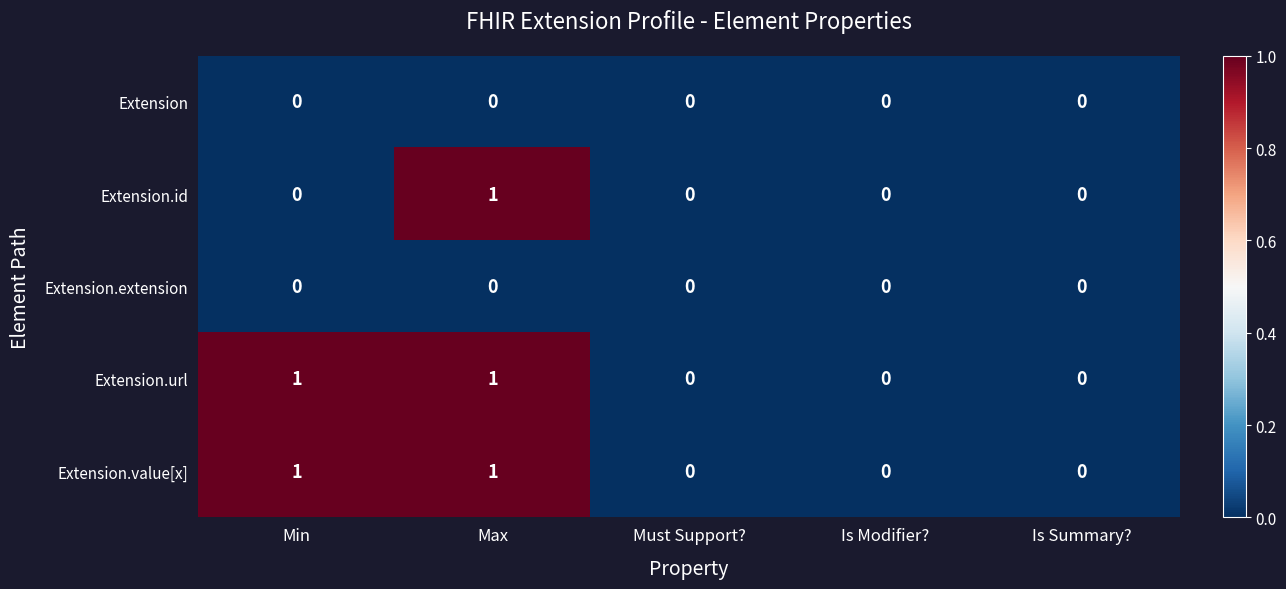

At which category is the sum across all series the highest?

Max